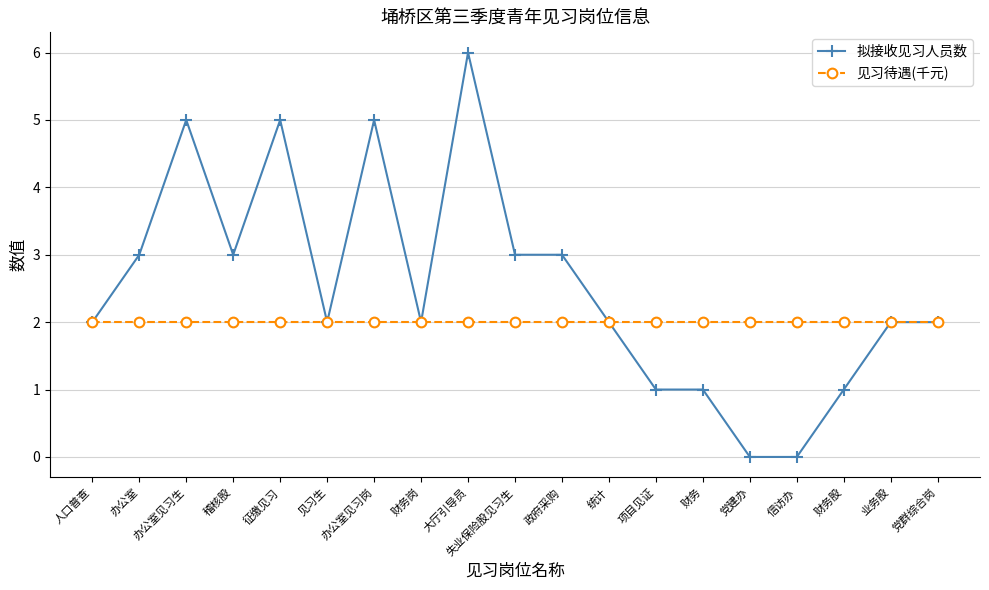

Reading left to right, extract all data points from this chart.

拟接收见习人员数: 2	3	5	3	5	2	5	2	6	3	3	2	1	1	0	0	1	2	2
见习待遇(千元): 2	2	2	2	2	2	2	2	2	2	2	2	2	2	2	2	2	2	2